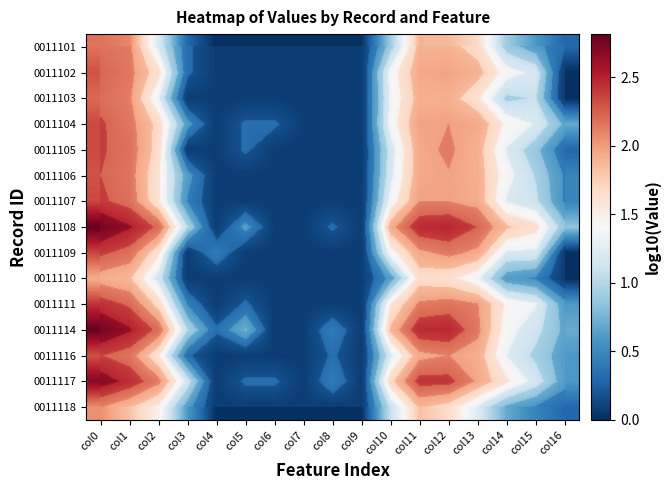

Rank the series by their maximum value, from highest to lowest.

0011108, 0011114, 0011117, 0011111, 0011109, 0011107, 0011104, 0011105, 0011116, 0011102, 0011106, 0011103, 0011101, 0011118, 0011110